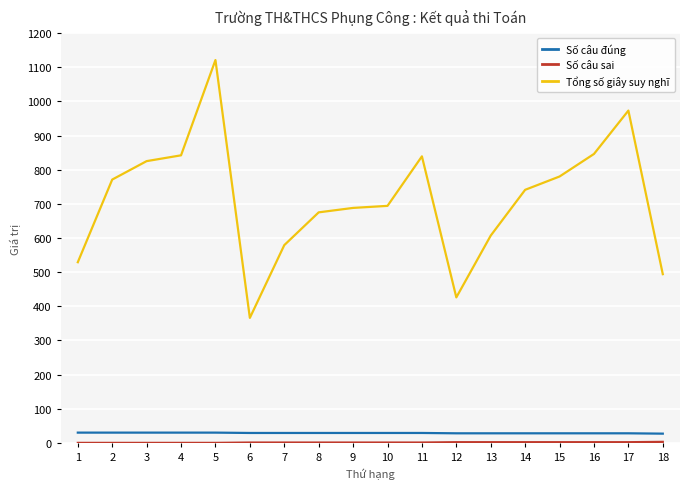

What is the minimum value for Tổng số giây suy nghĩ?

366